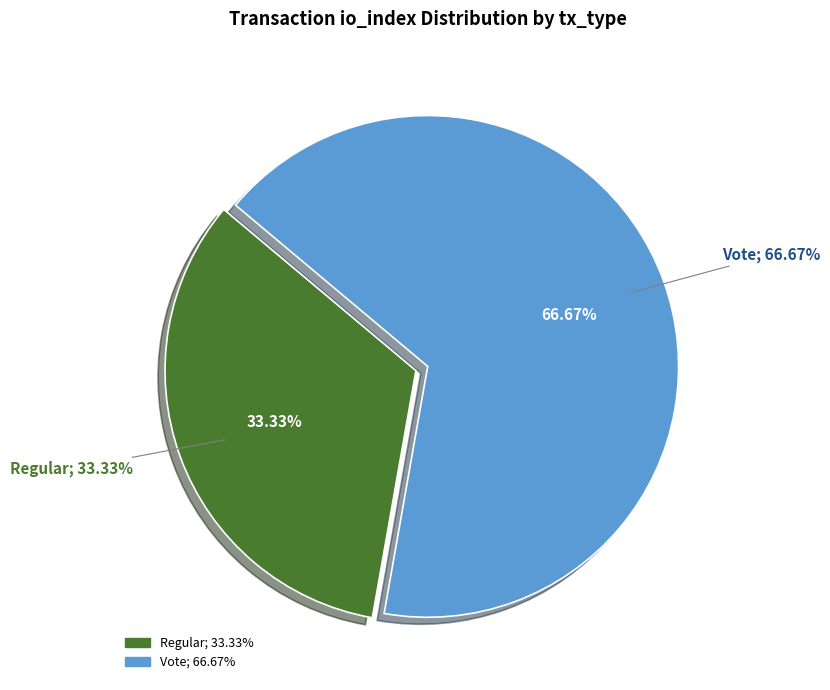

Is it true that Vote is 78% of the pie?

False